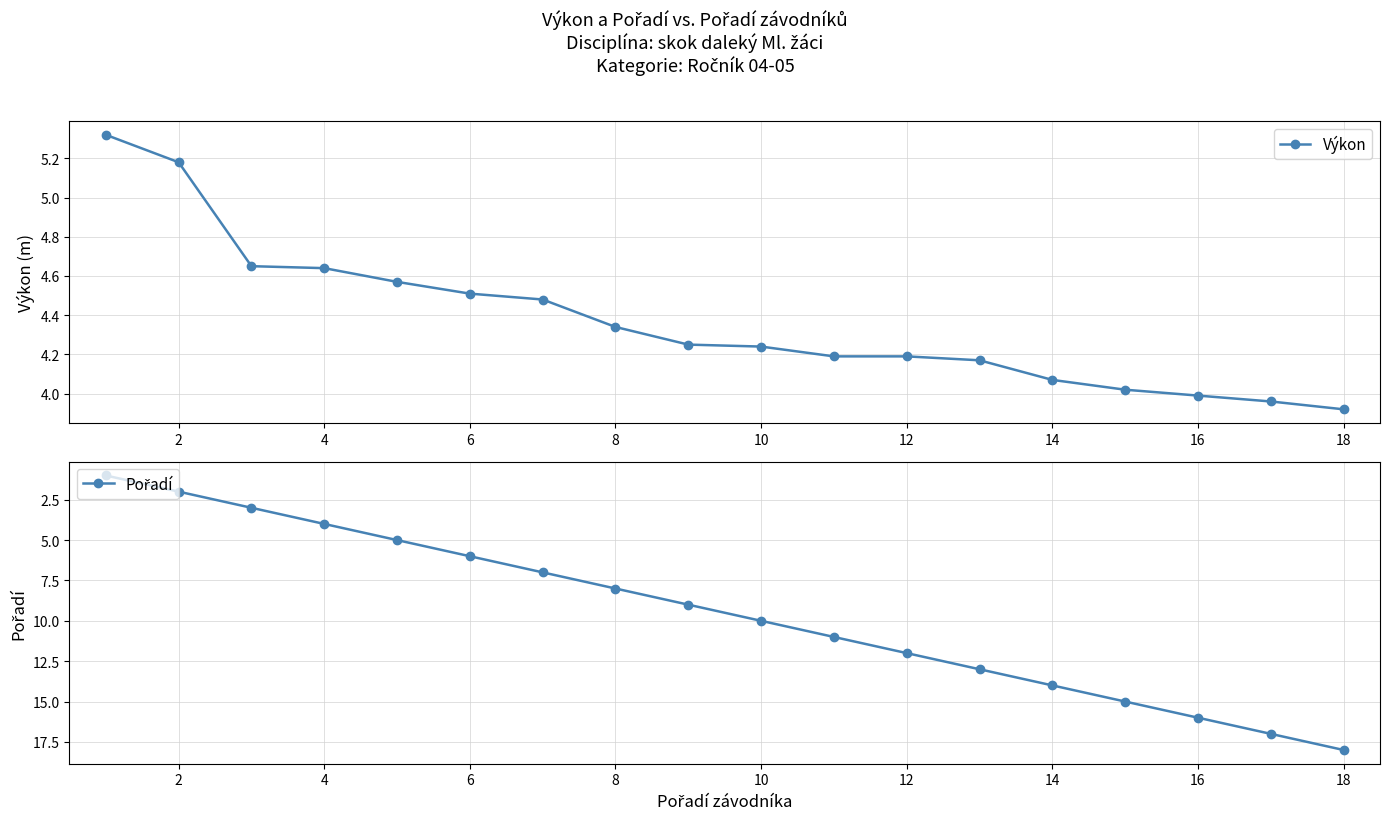

At which label does Výkon reach its minimum?

18